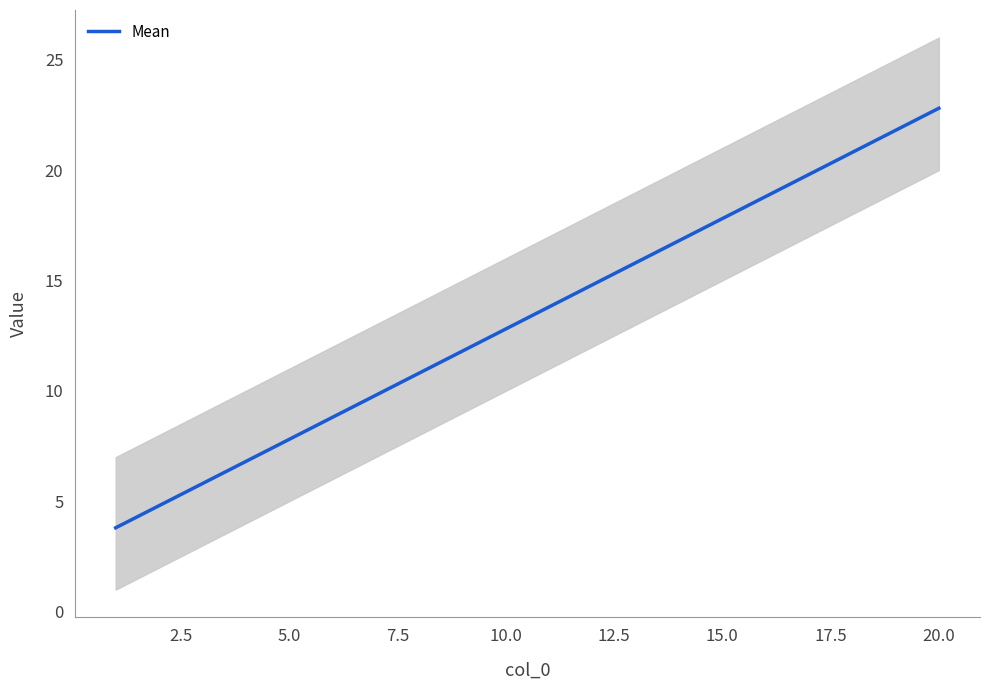

What is the maximum value shown in the chart?

22.8